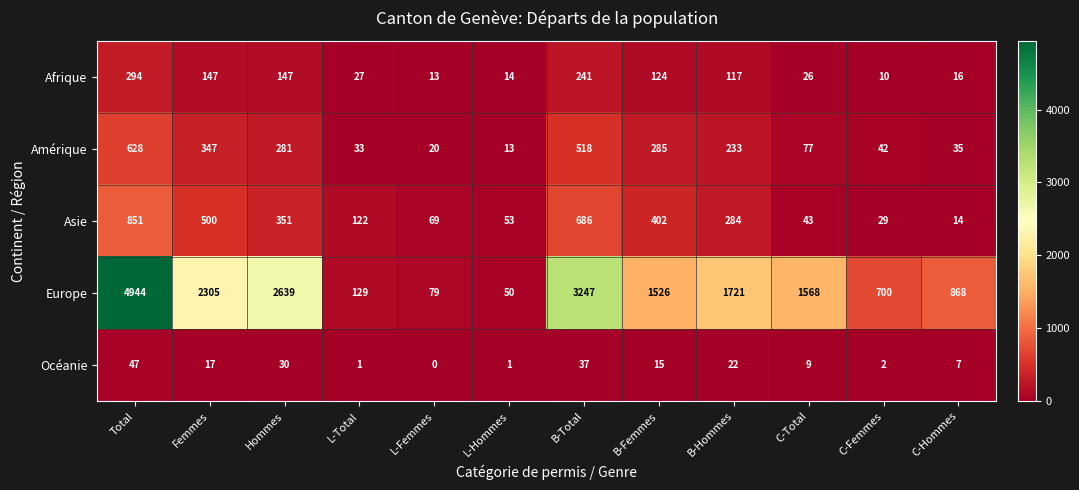

Between Hommes and L-Total, which series saw the biggest shift?

Europe